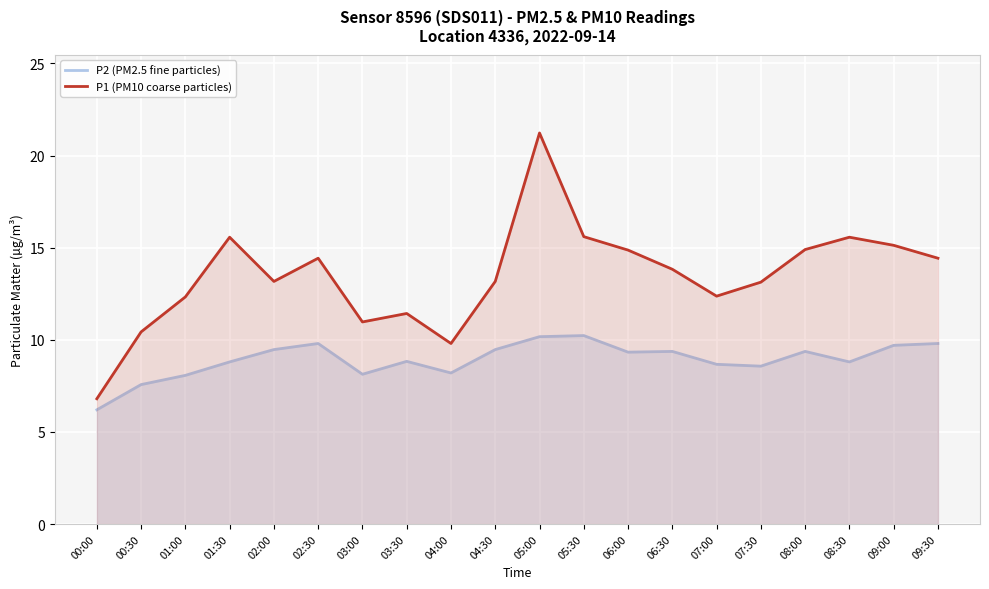

What is the sum of the P2 (PM2.5 fine particles) values at 00:00 and 07:30?

14.8